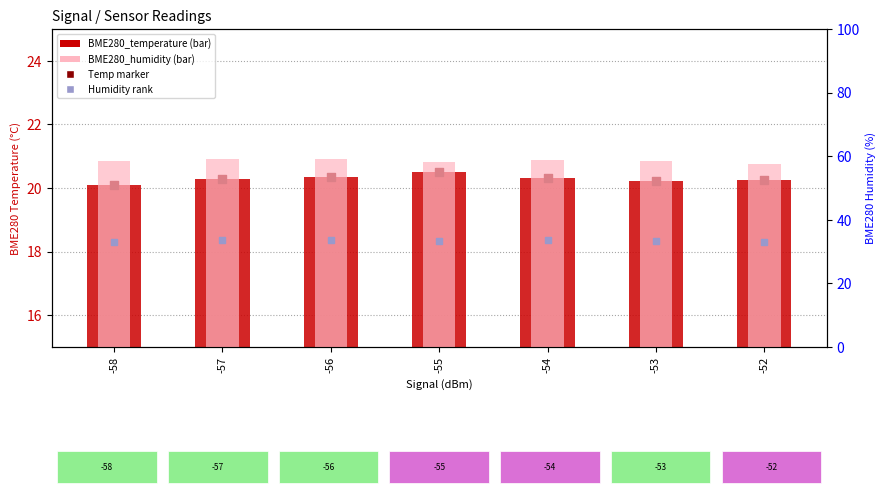

Which series reaches the maximum Y coordinate?

BME280_humidity